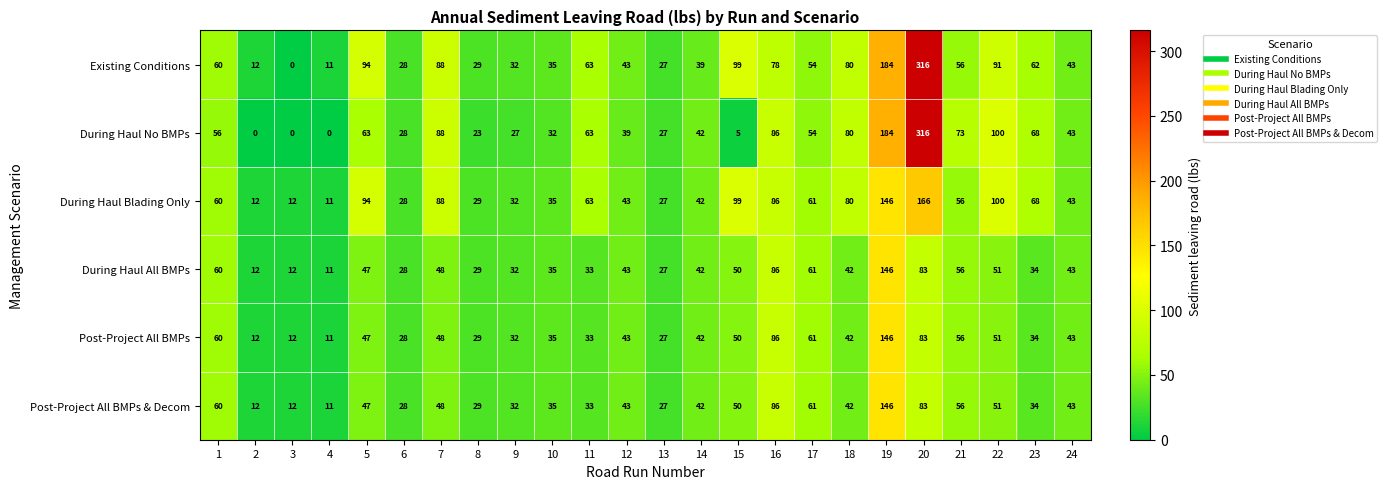

The During Haul No BMPs series shows 73 at 21. True or false?

True